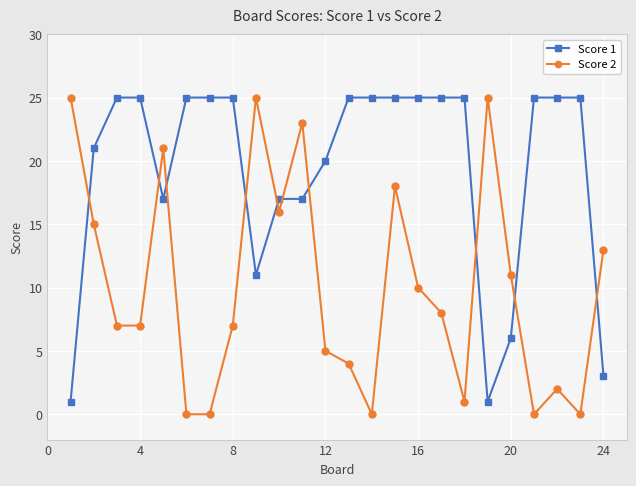

What is the sum of all Score 1 values?

464